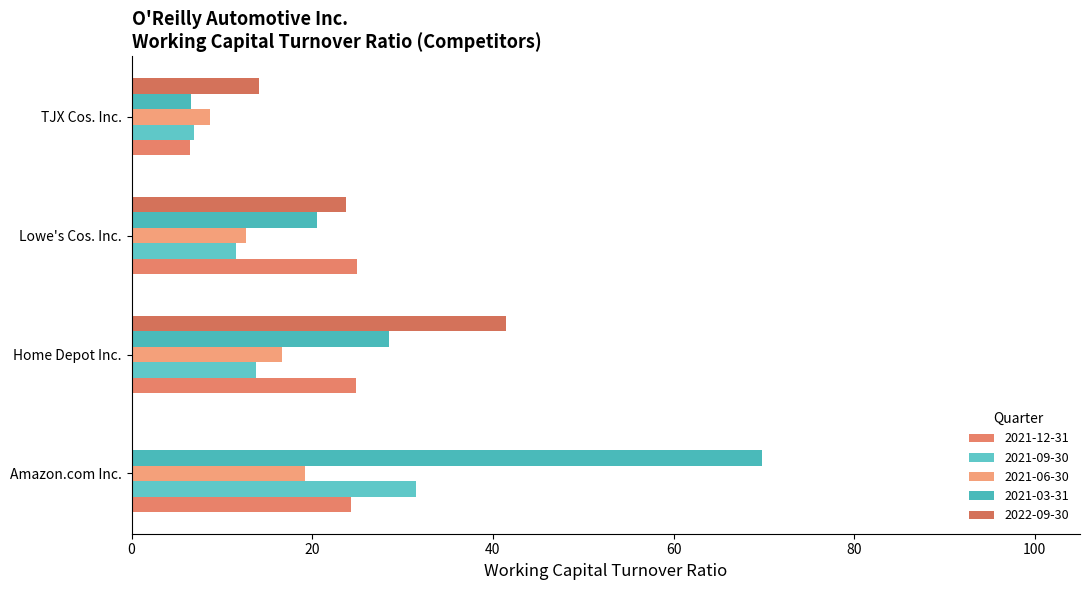

What is the sum of all 2021-09-30 values?

63.8